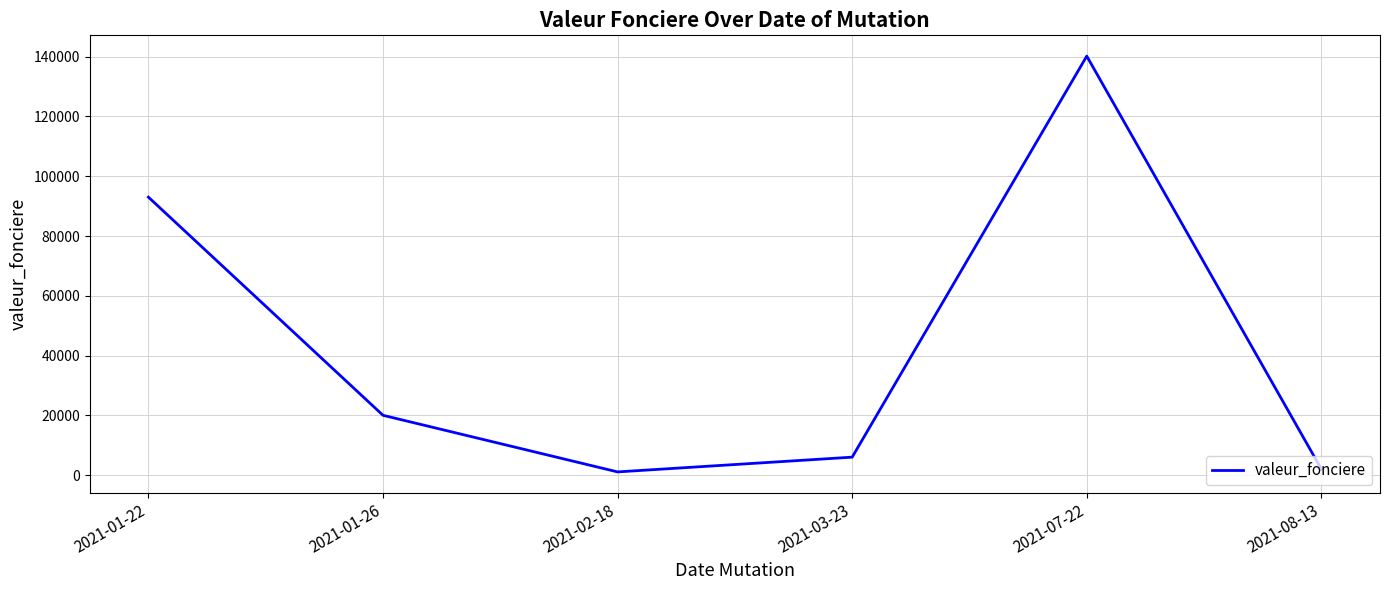

How many categories are shown in the chart?

6